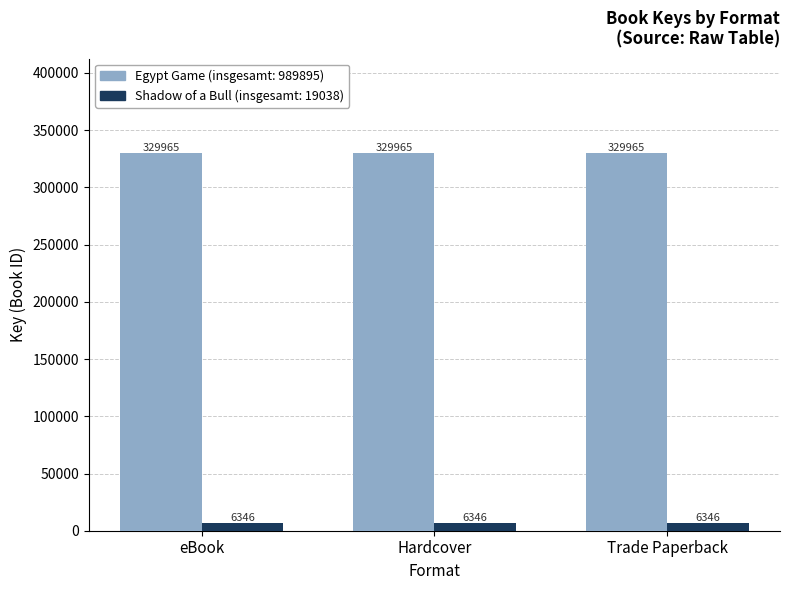

What is the difference between the highest and lowest values at eBook?

323619